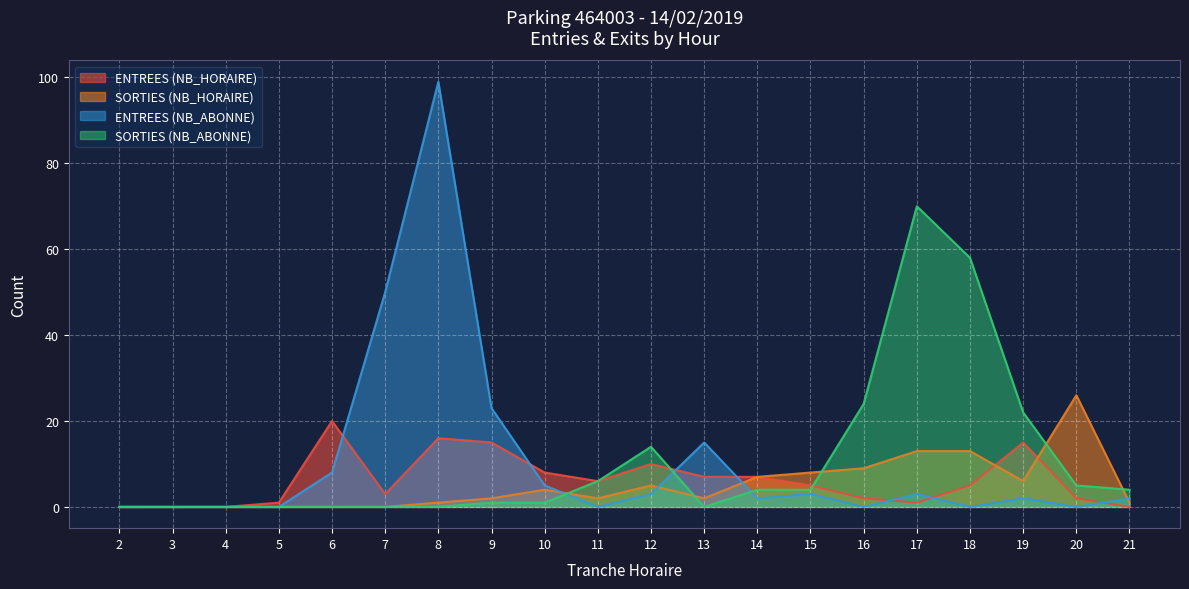

Between which two adjacent categories do ENTREES (NB_ABONNE) and SORTIES (NB_ABONNE) first intersect?

10 and 11